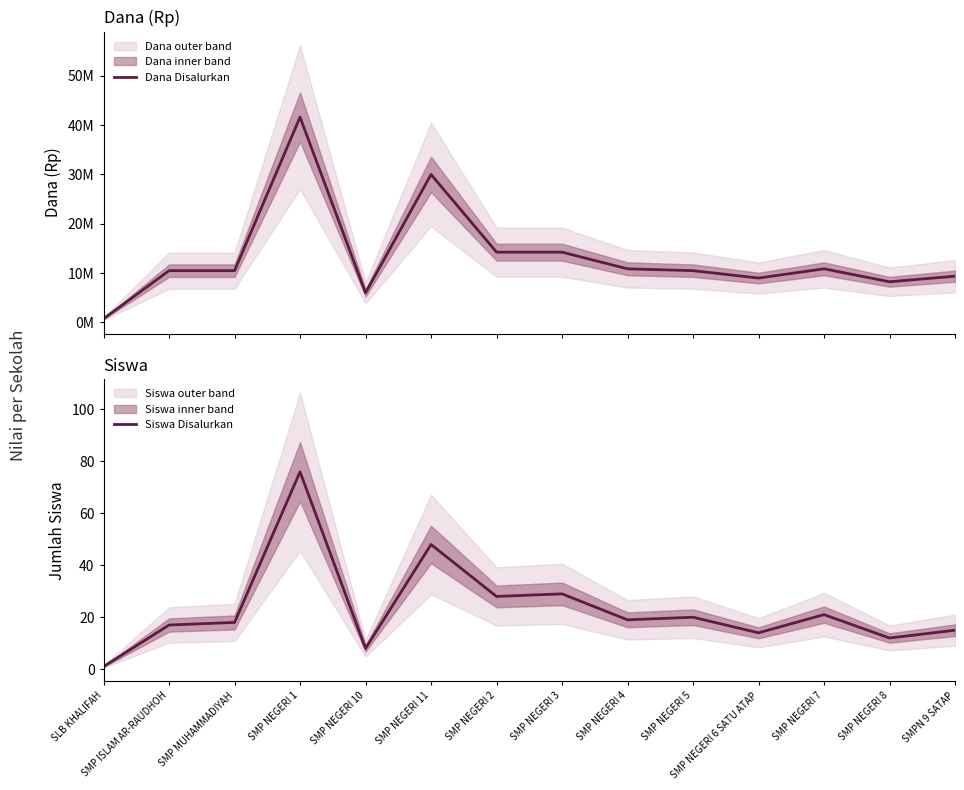

What is the label of the 5th point from the left?

SMP NEGERI 10